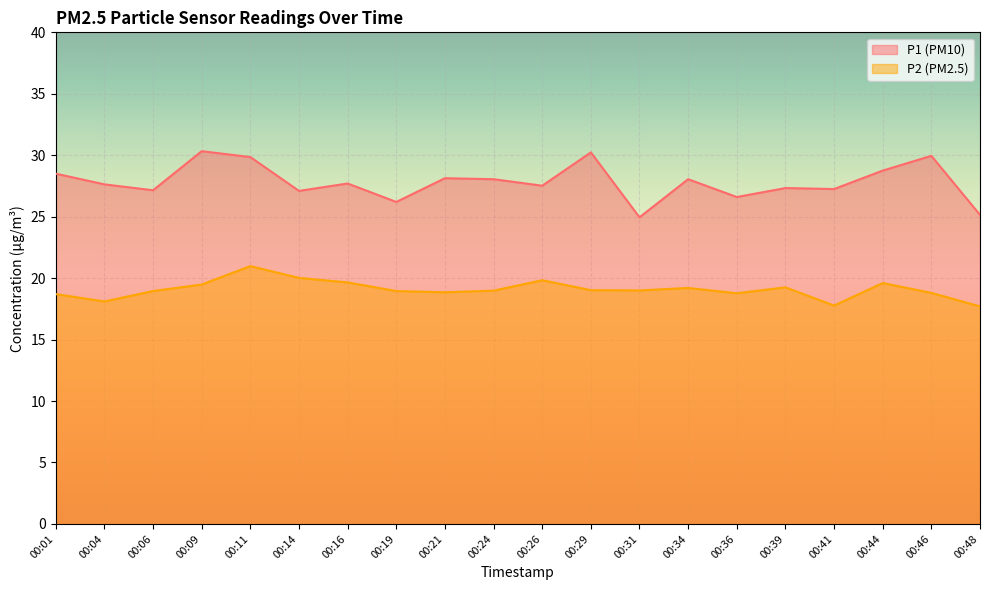

At how many categories does at least one series exceed 29?

4